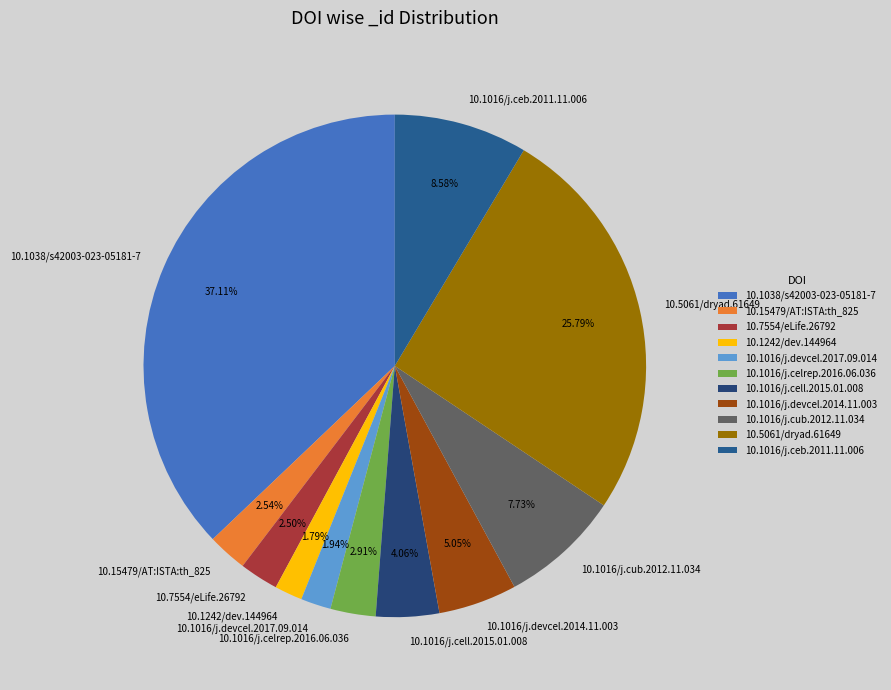

Which has a higher value, 10.1016/j.cell.2015.01.008 or 10.1016/j.cub.2012.11.034?

10.1016/j.cub.2012.11.034